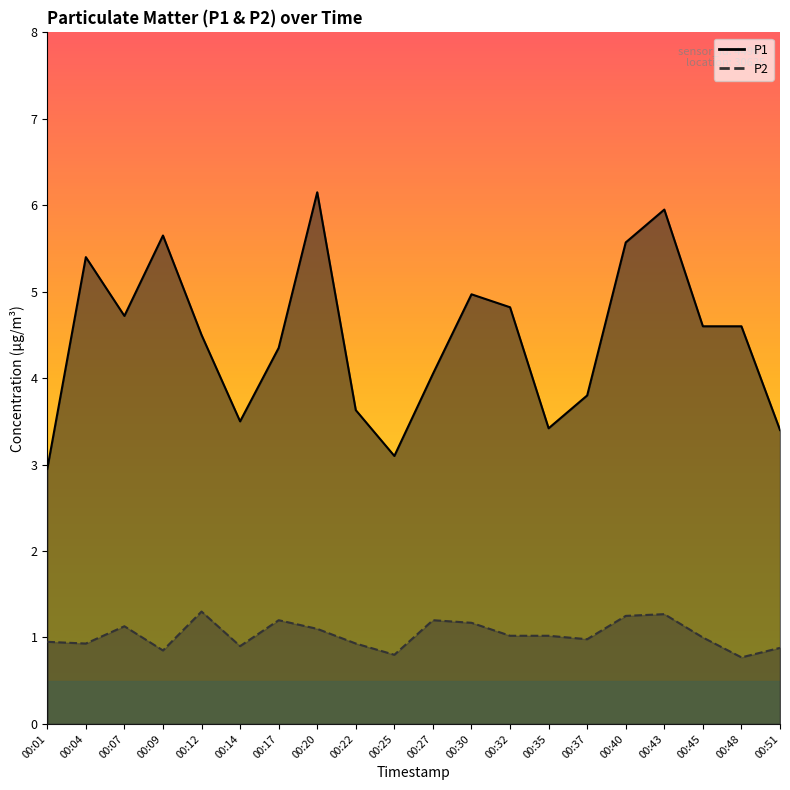

Rank the series at 00:01 from highest to lowest value.

P1, P2